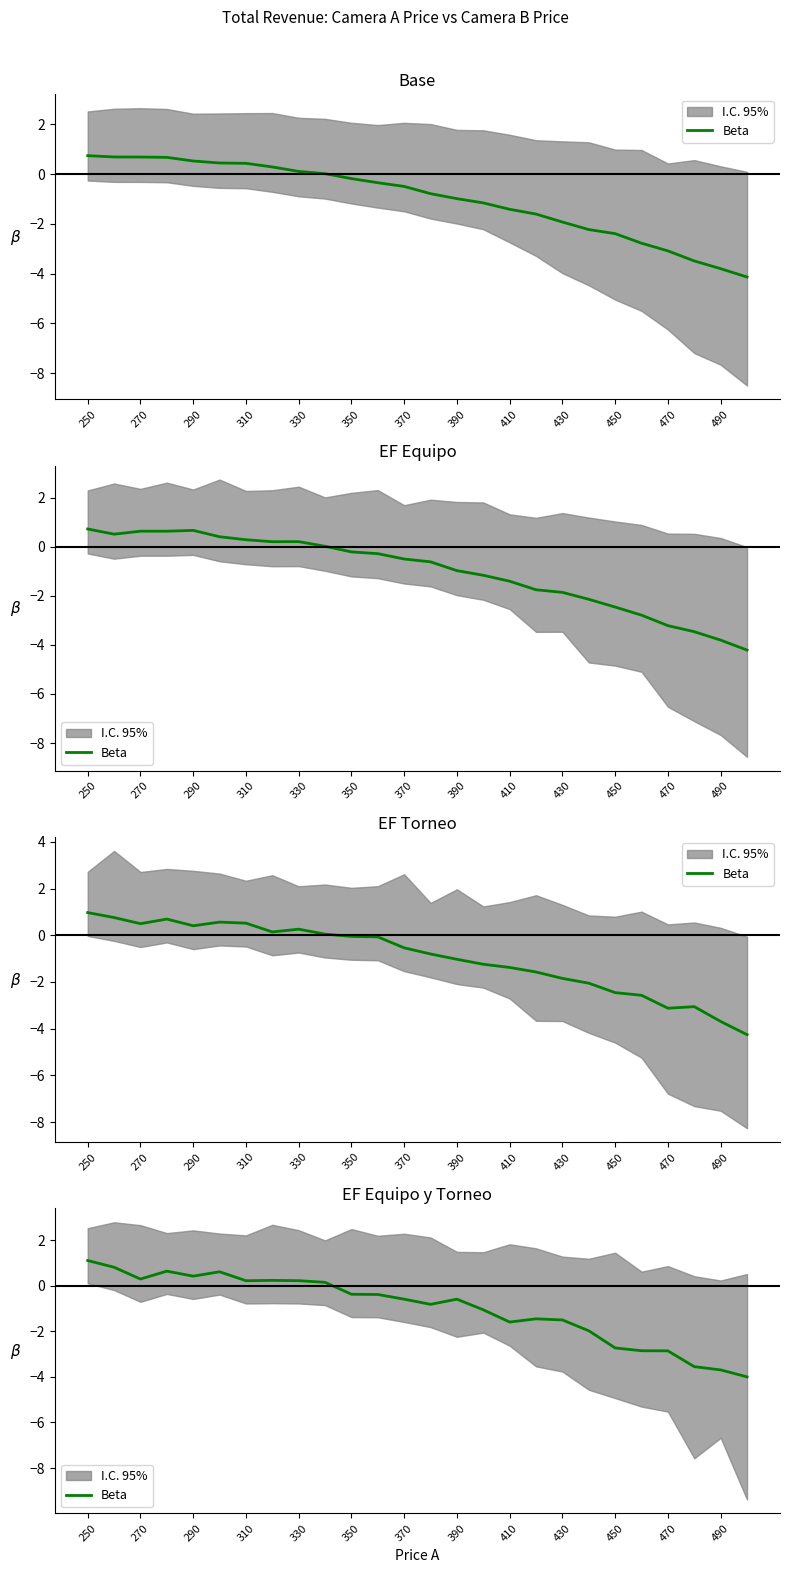

How many data points does each series have?

26